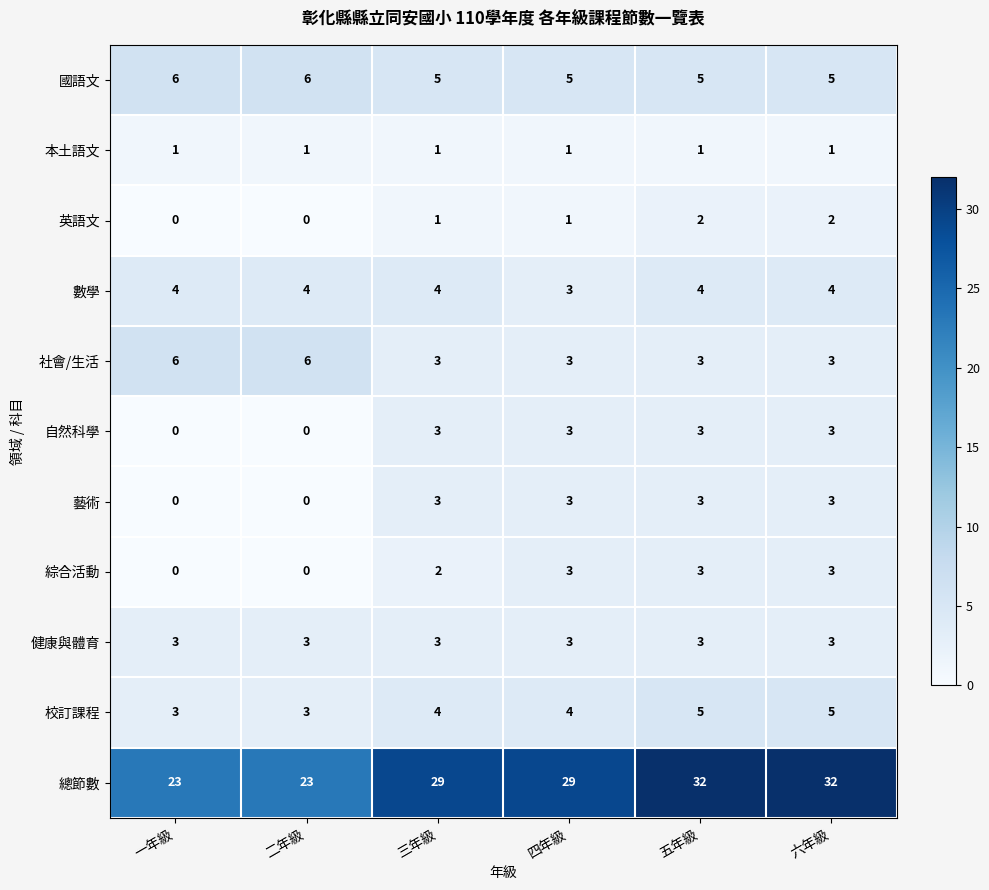

What is the lowest value of the 校訂課程 series?

3